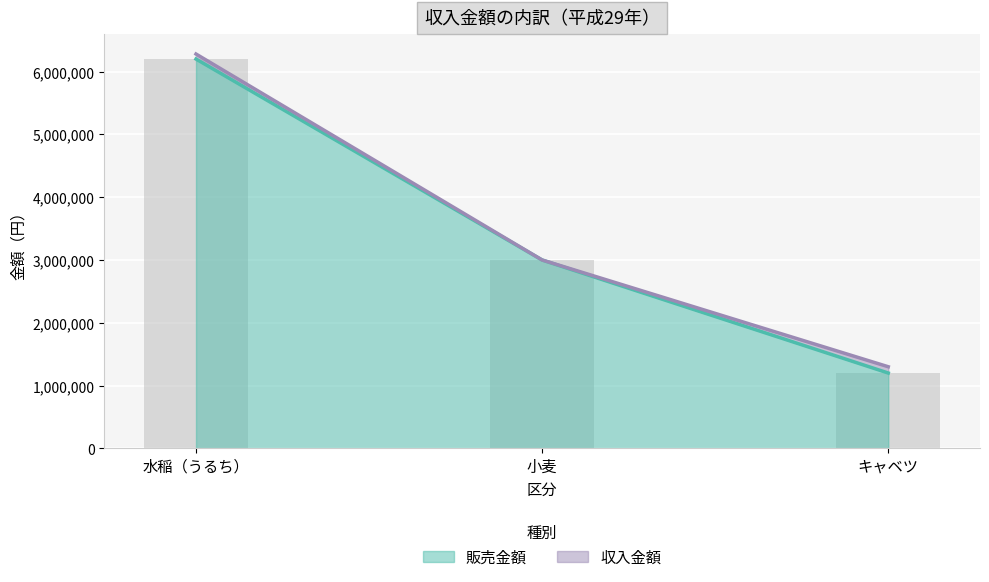

Is it true that 収入金額 equals 3000000 at 小麦?

True